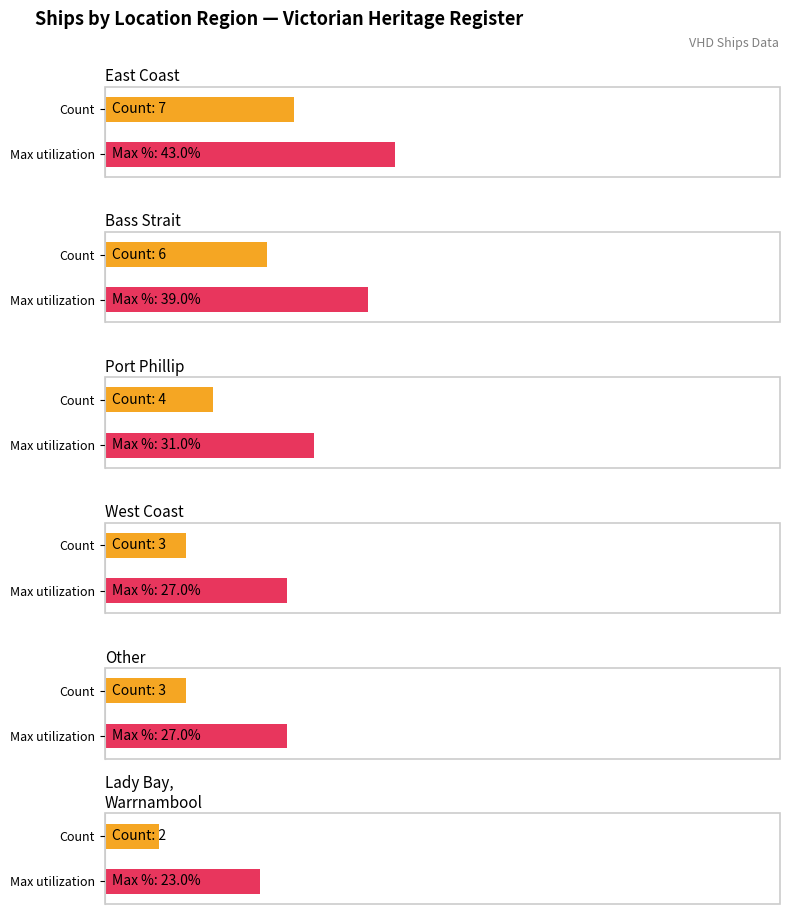

Where does the data first go above 4?

East Coast